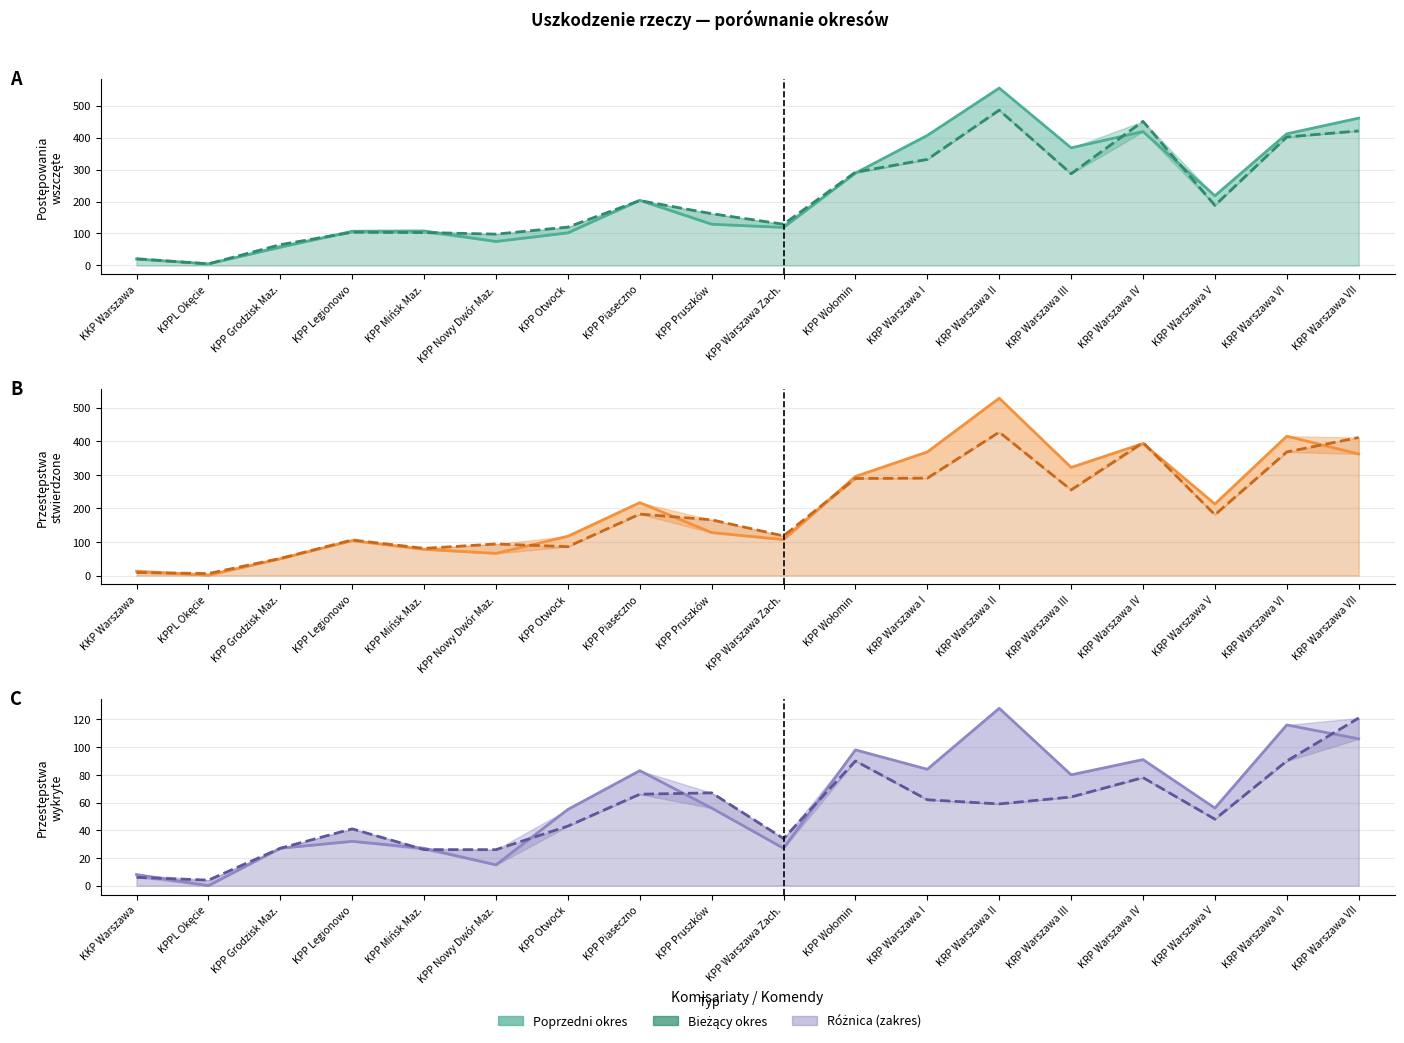

Is it true that Bieżący okres equals 2 at KKP Warszawa?

False